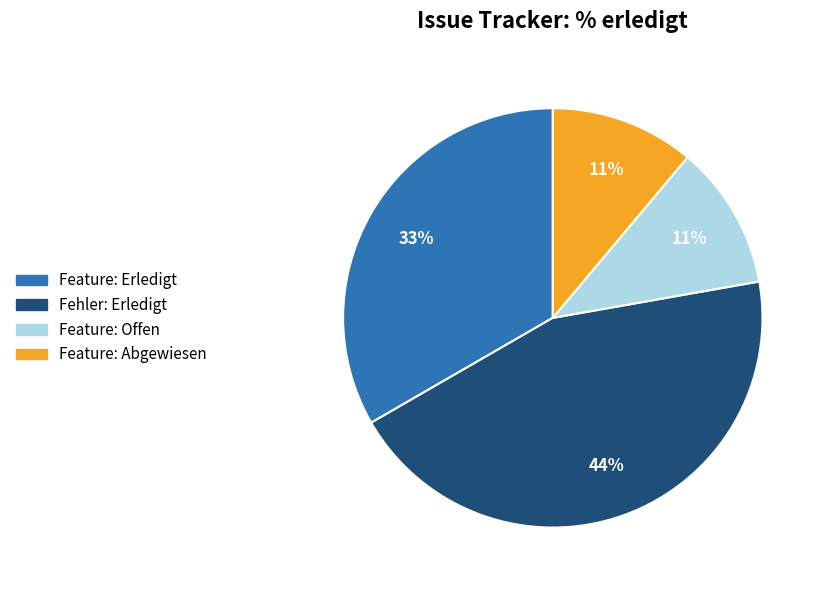

To the nearest percent, what is the difference between the Feature: Erledigt and Feature: Abgewiesen slice percentages?

22%